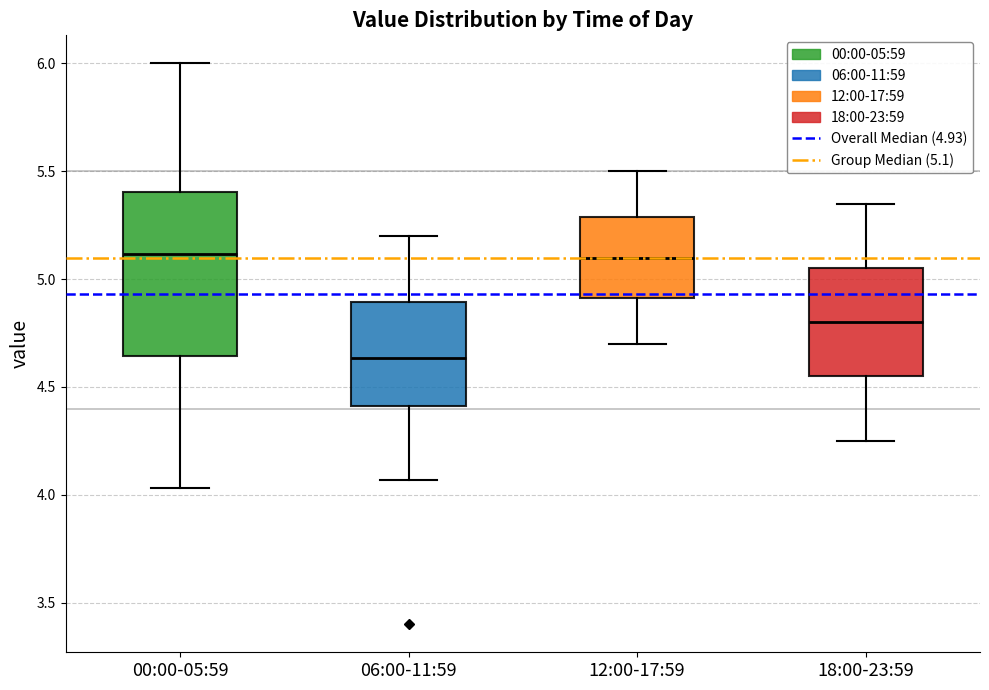

Reading left to right, read every box against the y-axis: the position of its median line, the range the box covers, and the ends of its whiskers. The values are not printed on the chart, so give them approximately, as read against the axis.

00:00-05:59: median 5.10, box 4.65 to 5.40, whiskers 4.05 to 6.00
06:00-11:59: median 4.65, box 4.40 to 4.90, whiskers 4.05 to 5.20
12:00-17:59: median 5.10, box 4.90 to 5.30, whiskers 4.70 to 5.50
18:00-23:59: median 4.80, box 4.55 to 5.05, whiskers 4.25 to 5.35